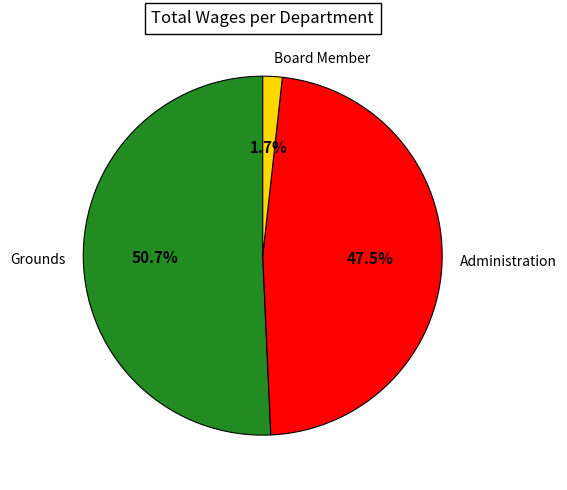

True or false: Grounds accounts for 51% of the total.

True